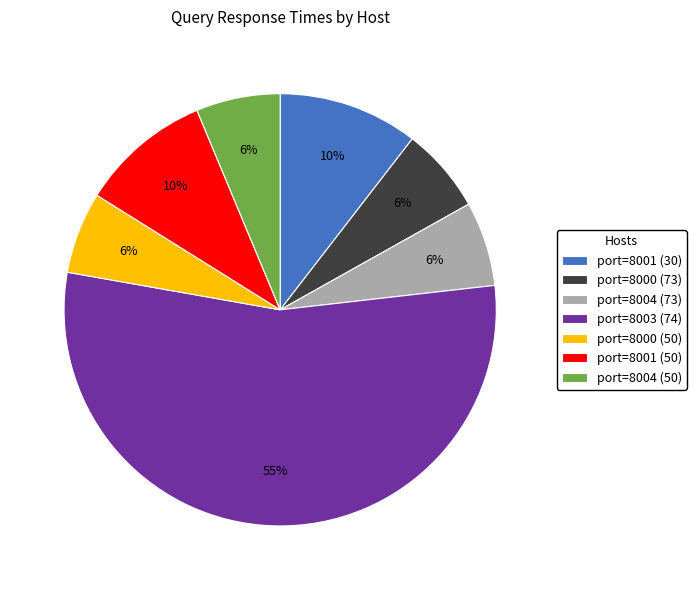

To the nearest percent, what is the average slice percentage?

14%